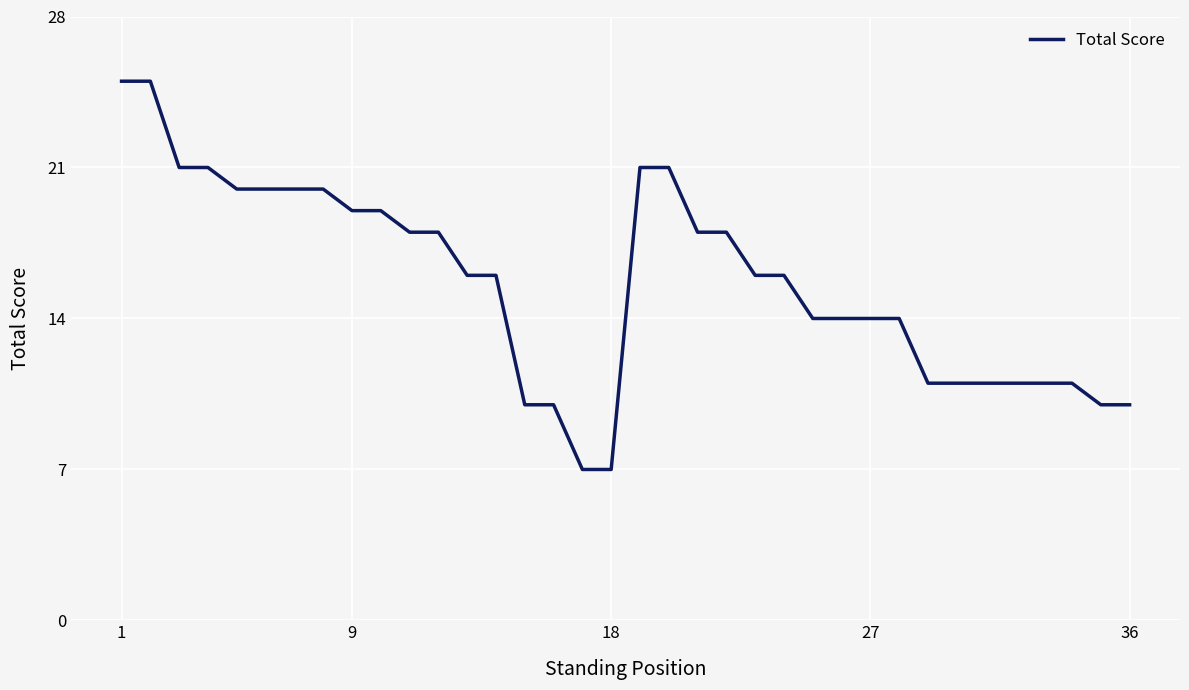

What is the average value?

16